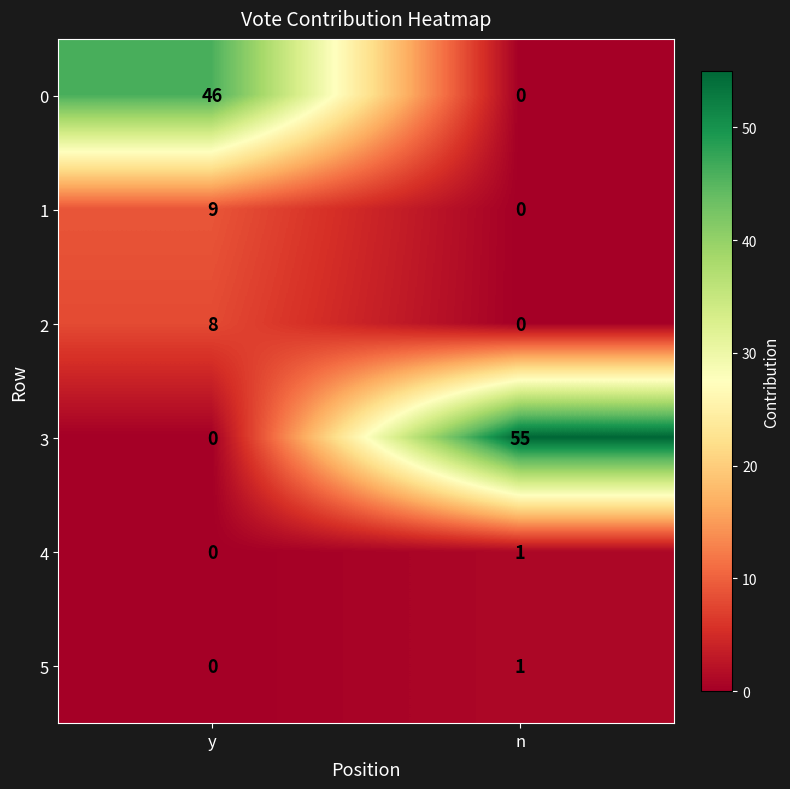

Rank the categories by 0 value from lowest to highest.

n, y